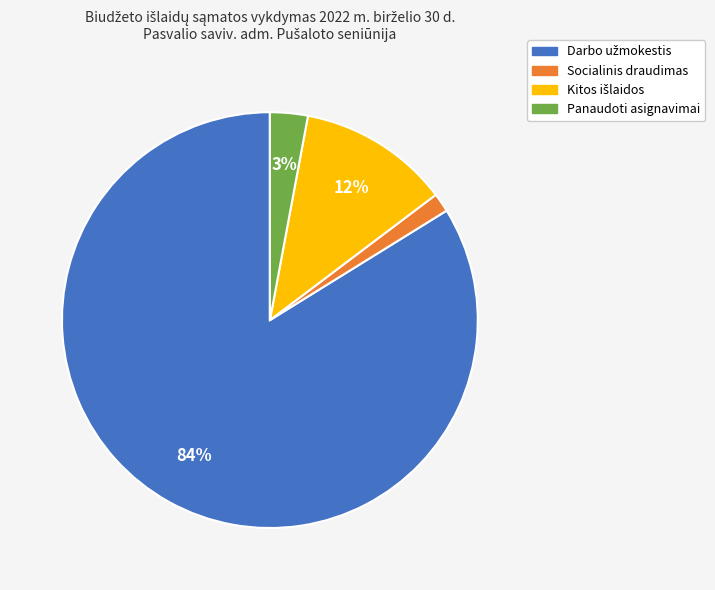

Which category has the smallest portion of the pie?

Socialinis draudimas